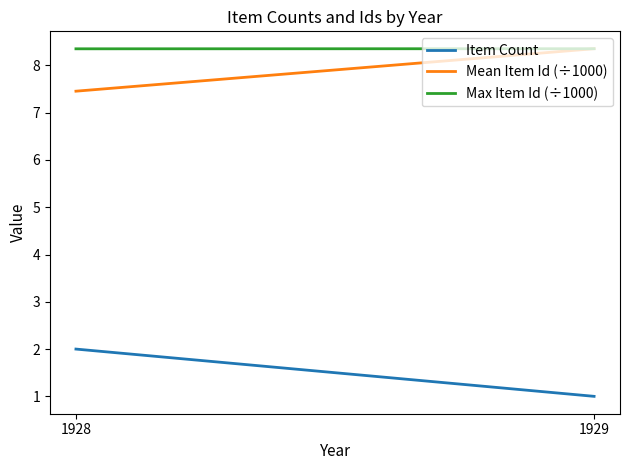

What is the sum of the Item Count values at 1929 and 1928?

3.0